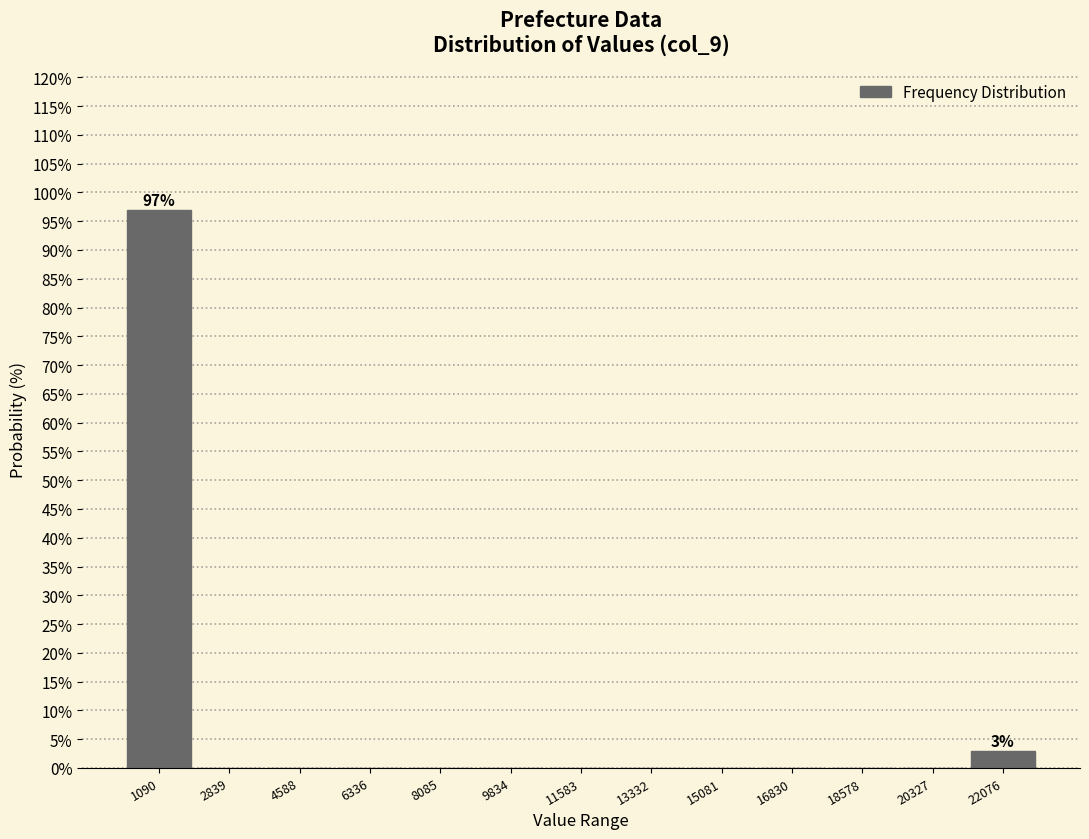

Which range on the x-axis has the tallest bar?

200 to 2000